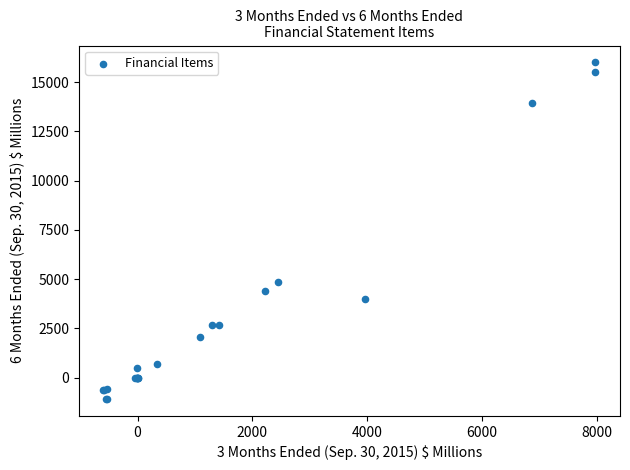

What Y value in the scatter plot is closest to 7459?

4846.0